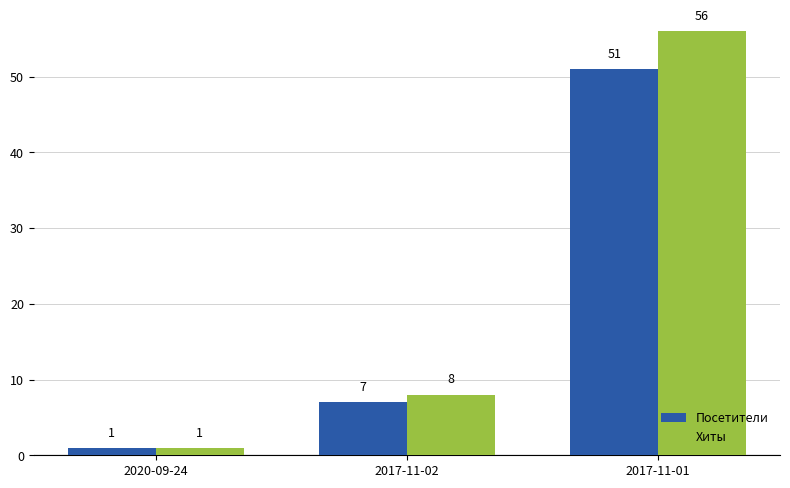

At which category is the sum across all series the highest?

2017-11-01